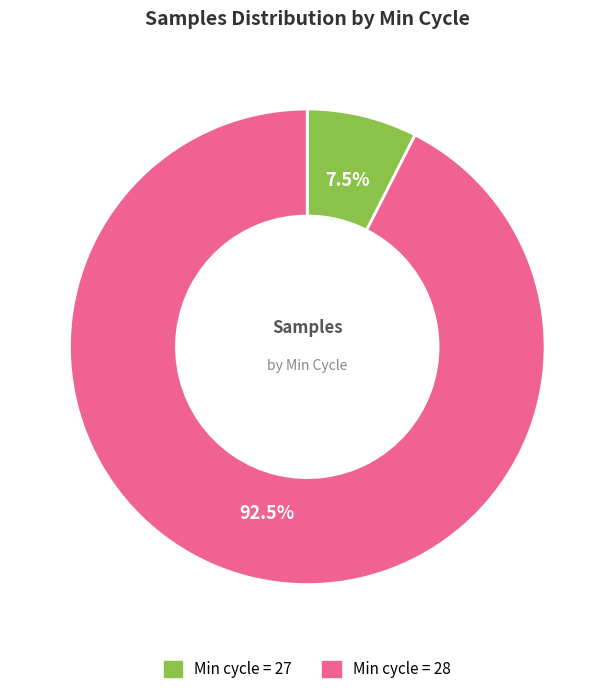

Is there a majority slice in this chart?

Yes